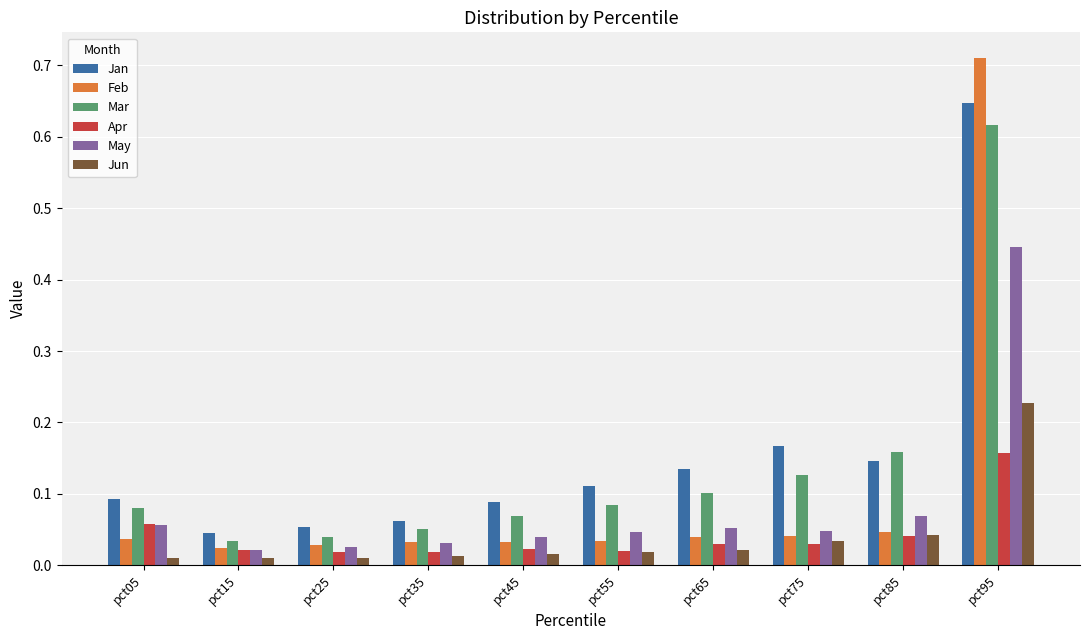

List the series in order of their peak value, highest first.

Feb, Jan, Mar, May, Jun, Apr